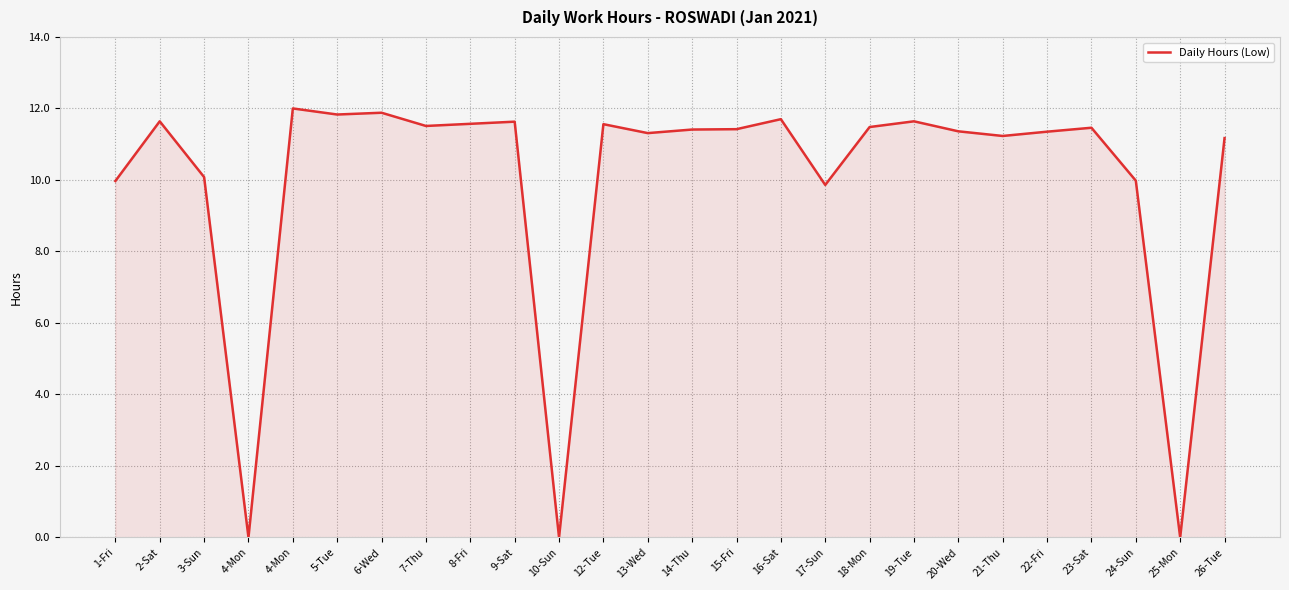

Approximately how many times larger is the value at 12-Tue compared to 9-Sat?

1.0